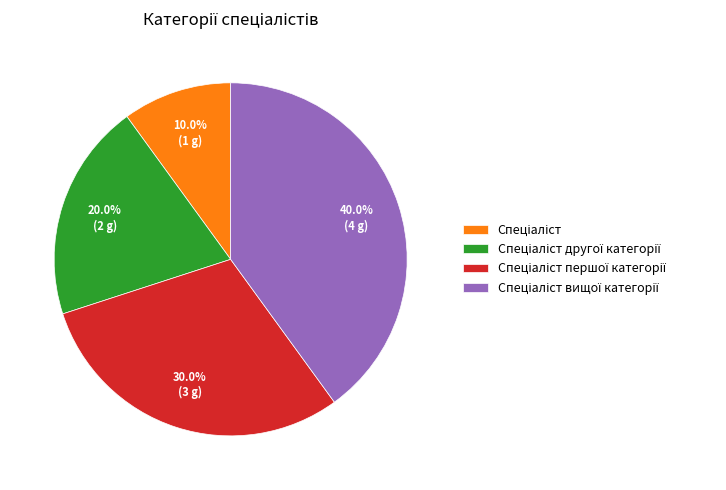

Is there a majority slice in this chart?

No